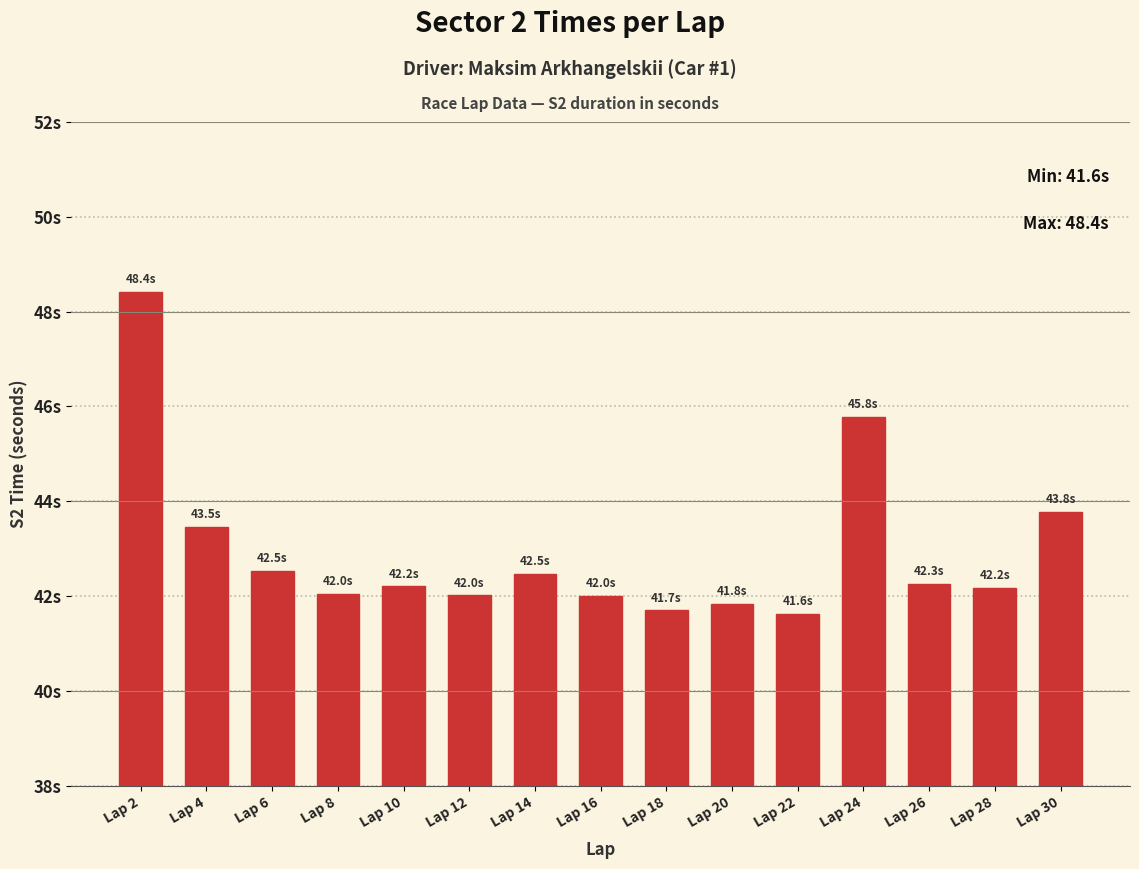

What value does the data have at Lap 28?

42.2